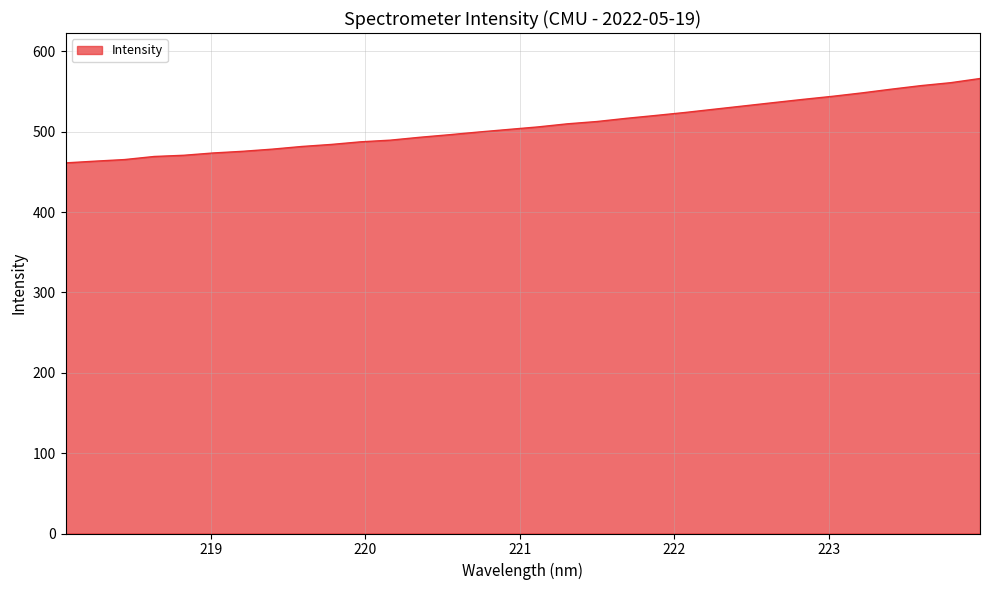

What is the difference between the maximum and minimum values?

105.0